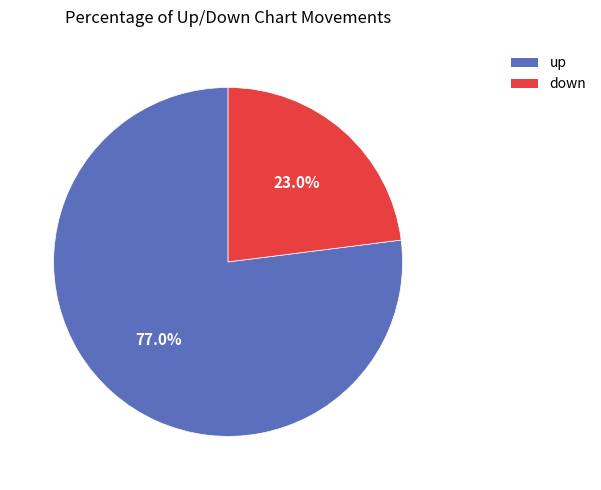

Which category has the smallest portion of the pie?

down